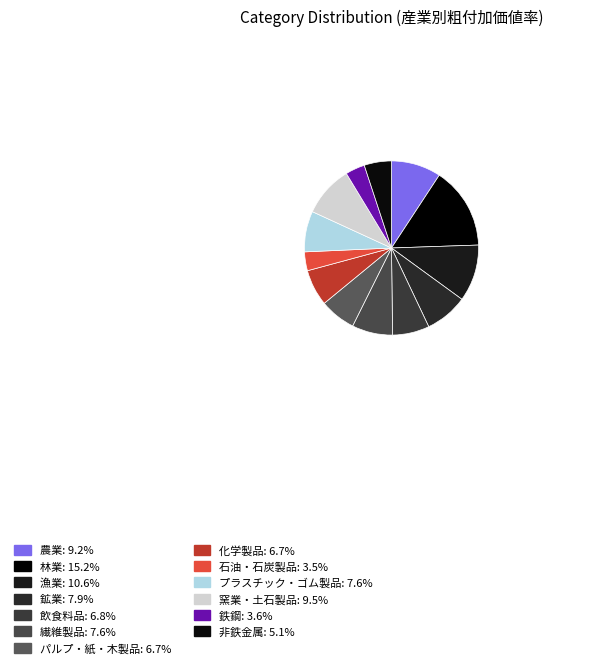

To the nearest percent, what is the combined percentage of プラスチック・ゴム製品 and 飲食料品?

14%